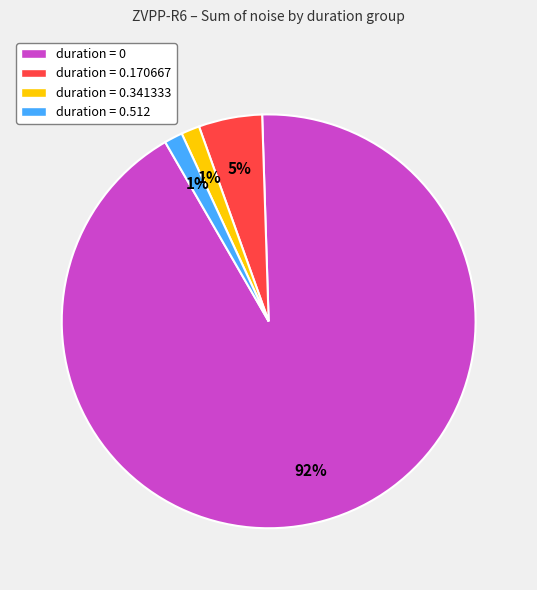

To the nearest percent, what is the combined percentage of duration = 0.512 and duration = 0.170667?

6%